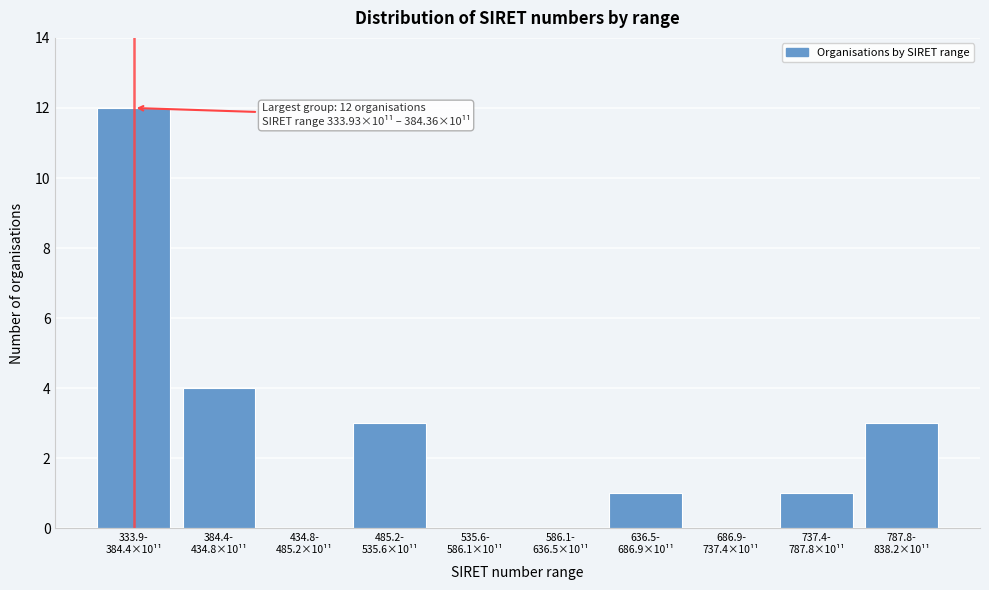

What is the sum of all values?

24